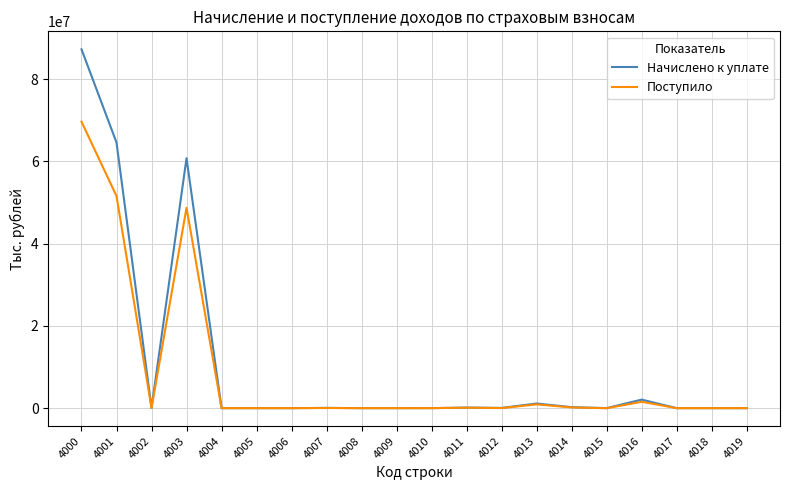

What are all the series names shown in the legend?

Начислено к уплате, Поступило